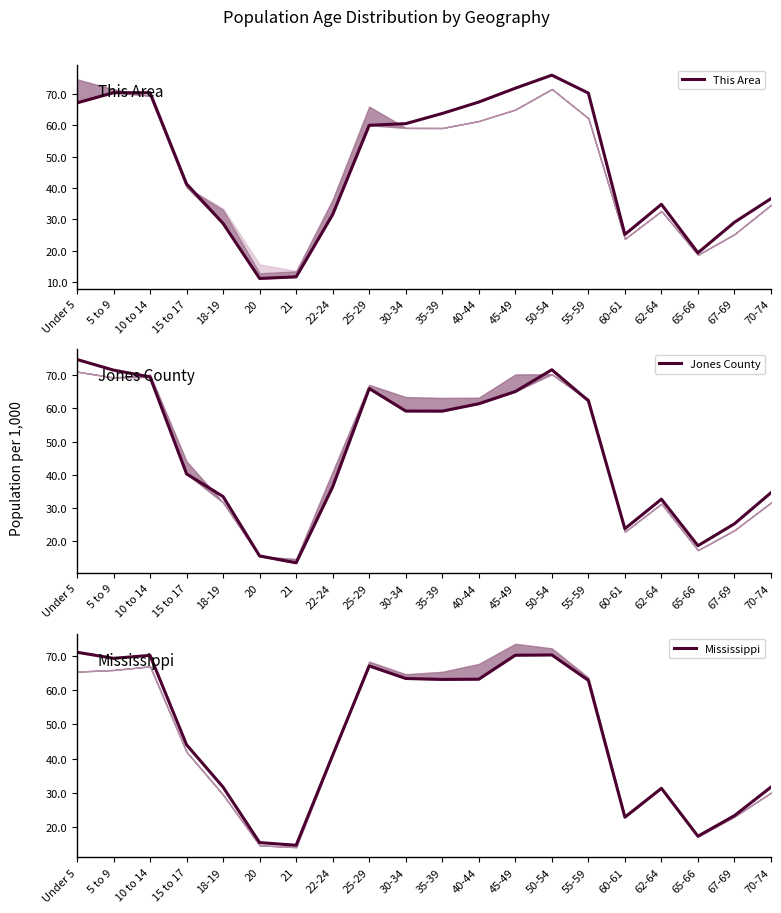

List the series in order of their peak value, highest first.

This Area, Jones County, Mississippi